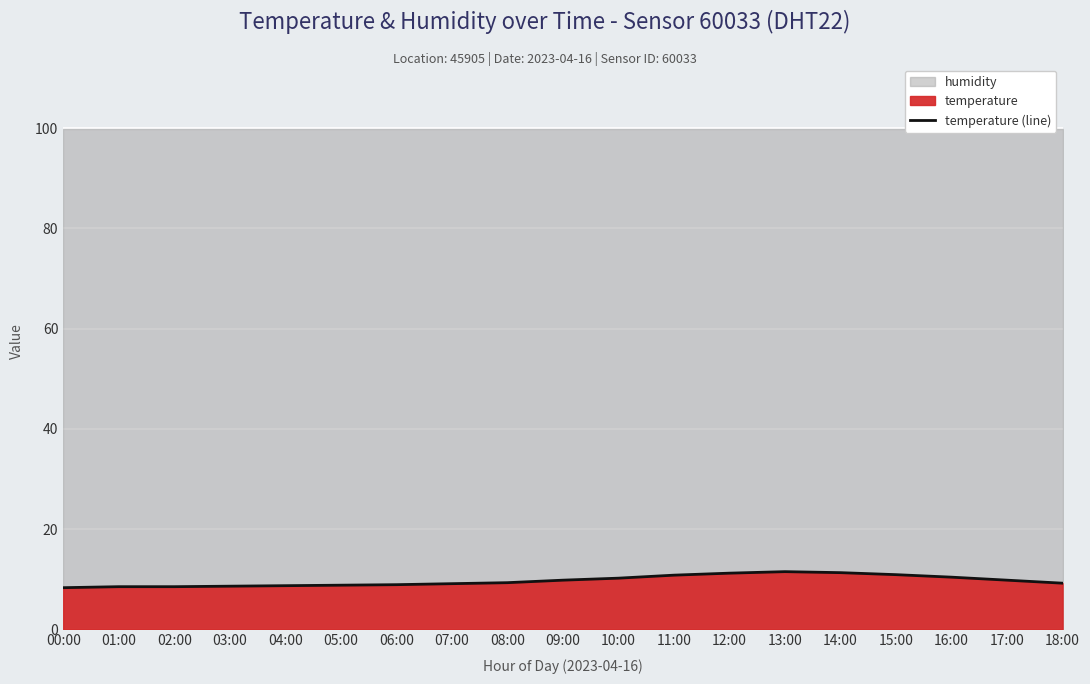

What is the sum of all values?

183.8